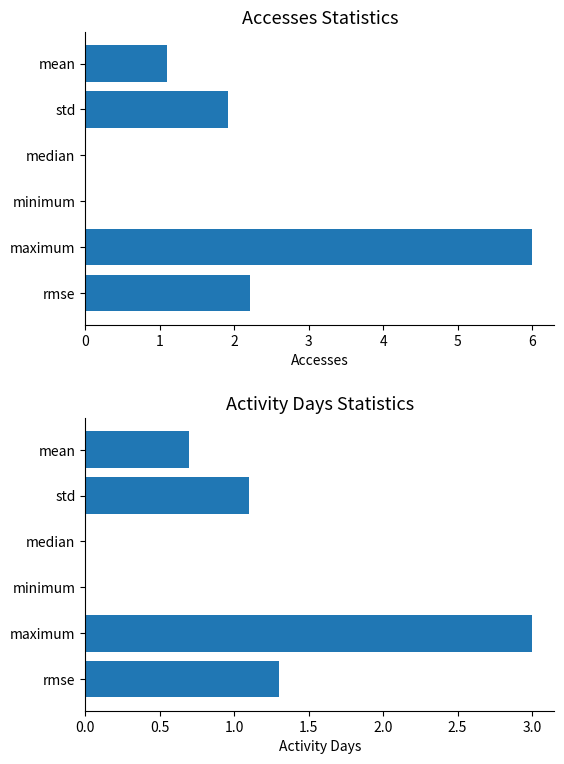

What is the total value across all series at 0?

3.5